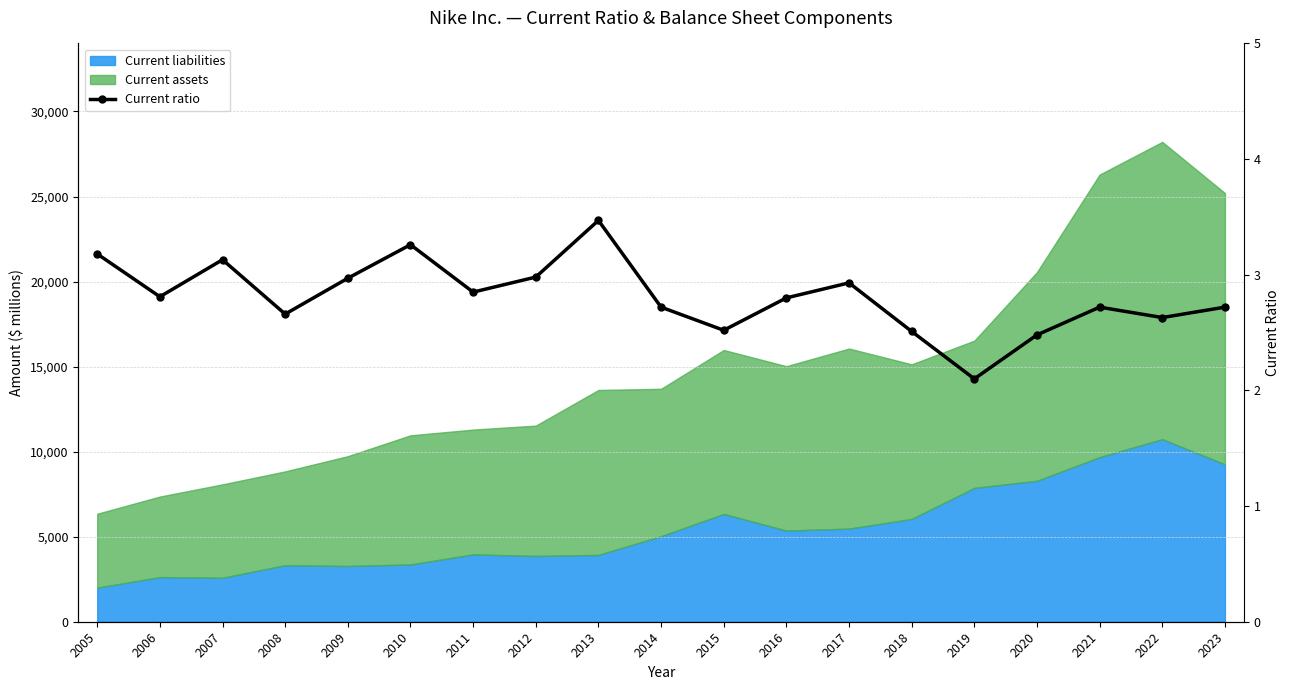

At which category does the data reach its first local peak?

2007